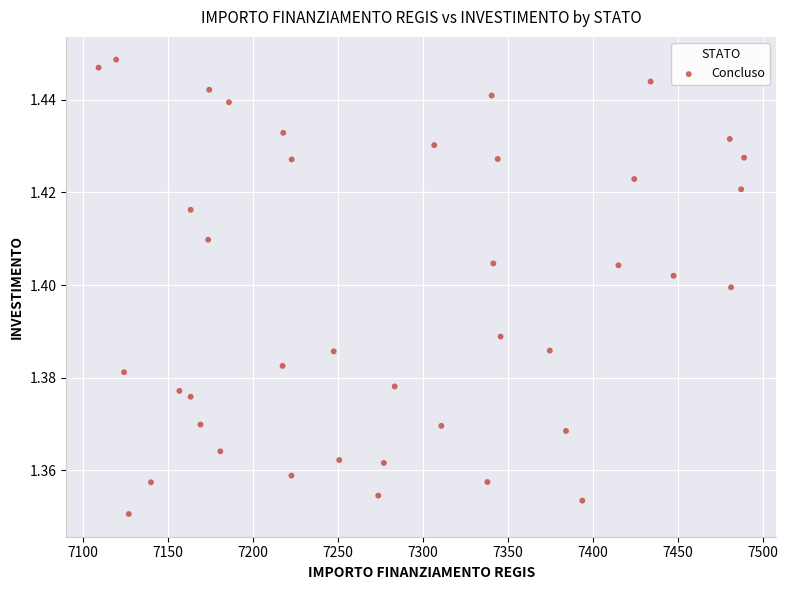

What is the range of X values (max minus min)?

379.7